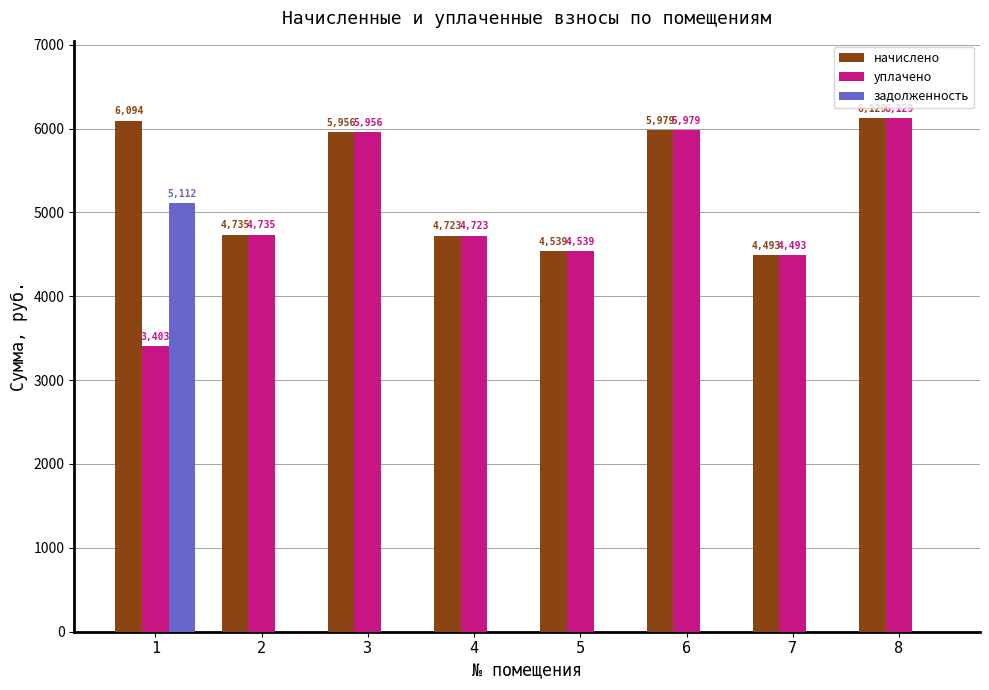

At which category is the sum across all series the highest?

1